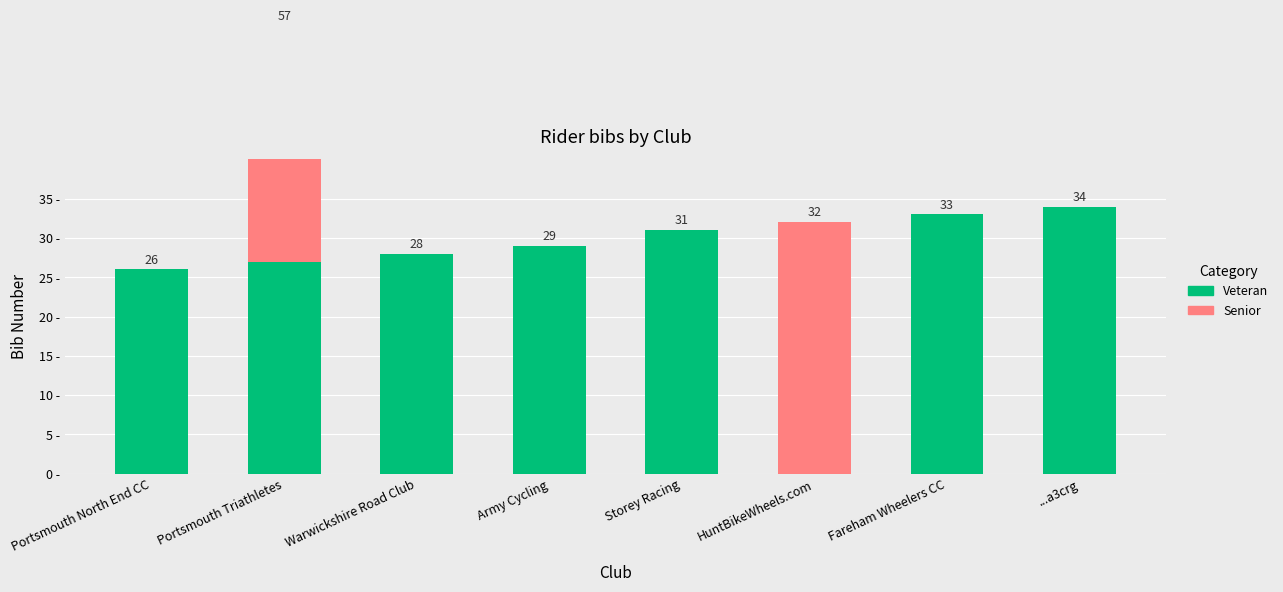

At which category is the sum across all series the highest?

Portsmouth Triathletes